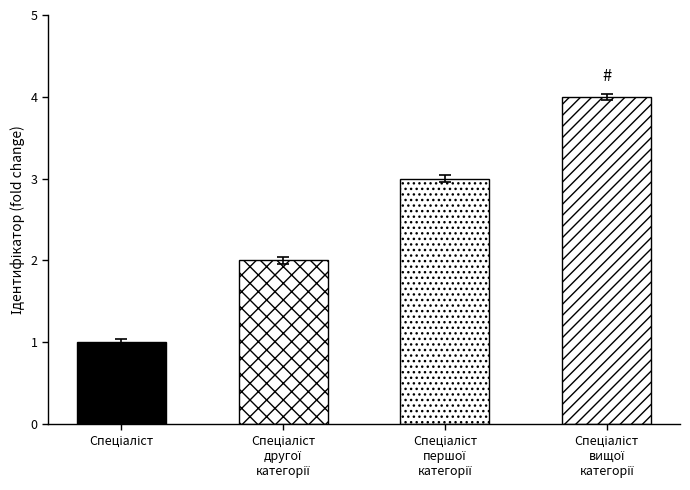

Is it true that the value at Спеціаліст вищої категорії is 1?

False